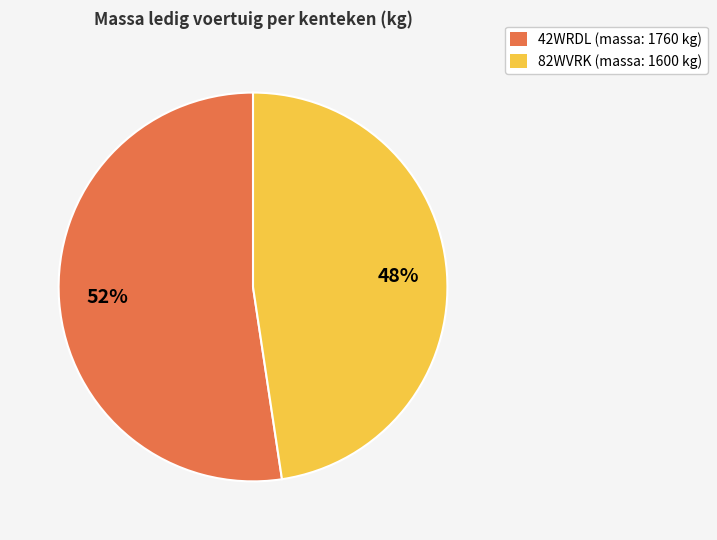

Count the number of slices in the pie.

2